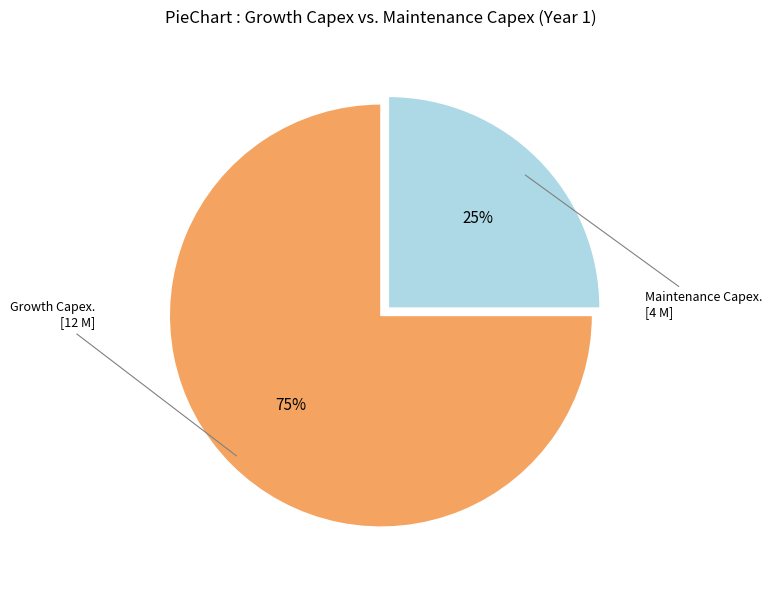

To the nearest percent, what is the difference between the largest and smallest slice percentages?

50%